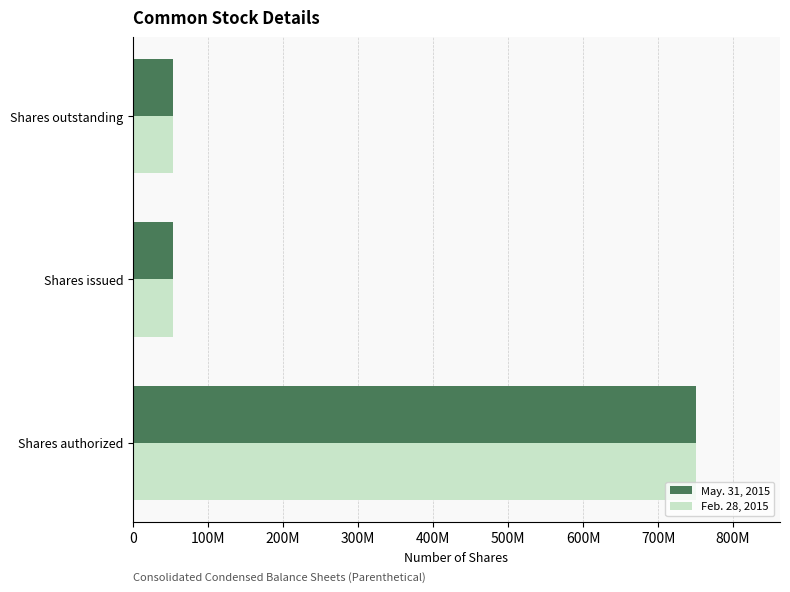

Reading right to left, list all the values displayed in this chart.

May. 31, 2015: 54000000	54000000	750000000
Feb. 28, 2015: 54000000	54000000	750000000